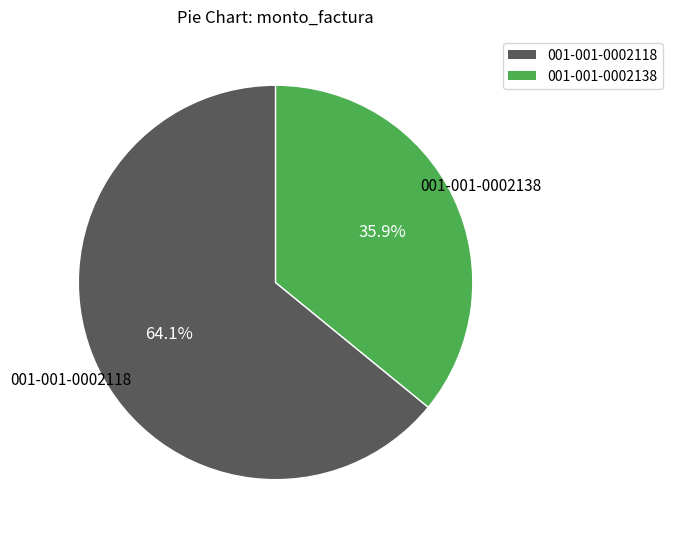

To the nearest percent, what is the combined percentage of 001-001-0002118 and 001-001-0002138?

100%